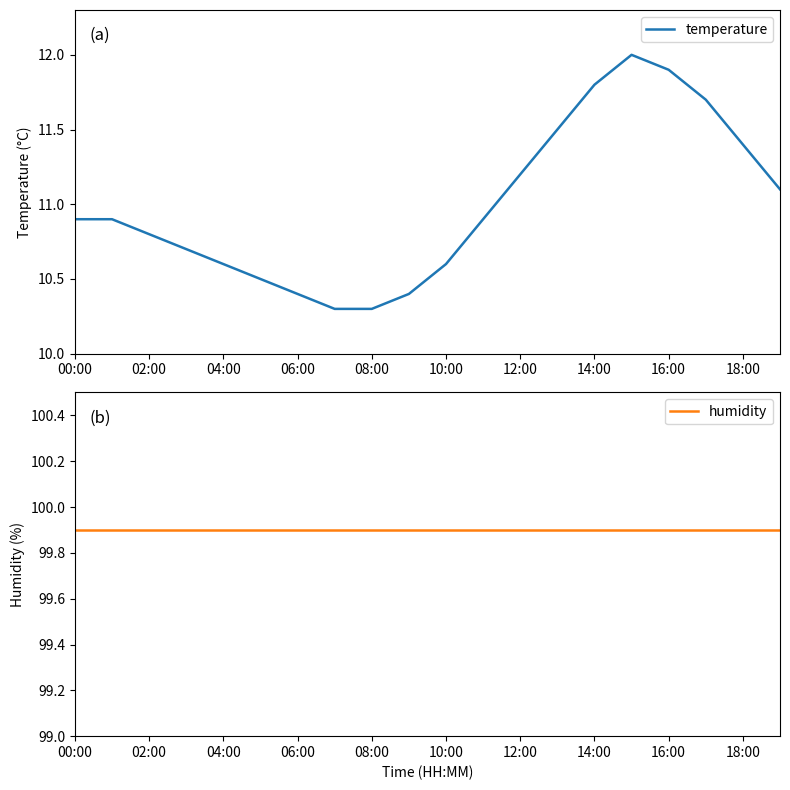

What is the approximate value of temperature at 13?

11.5